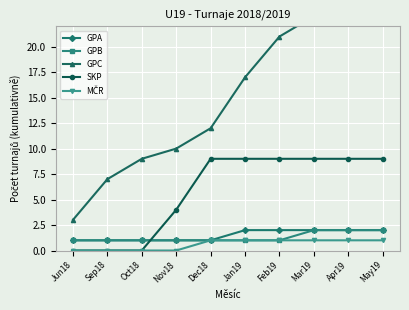

How many GPA values are between 1 and 2?

10